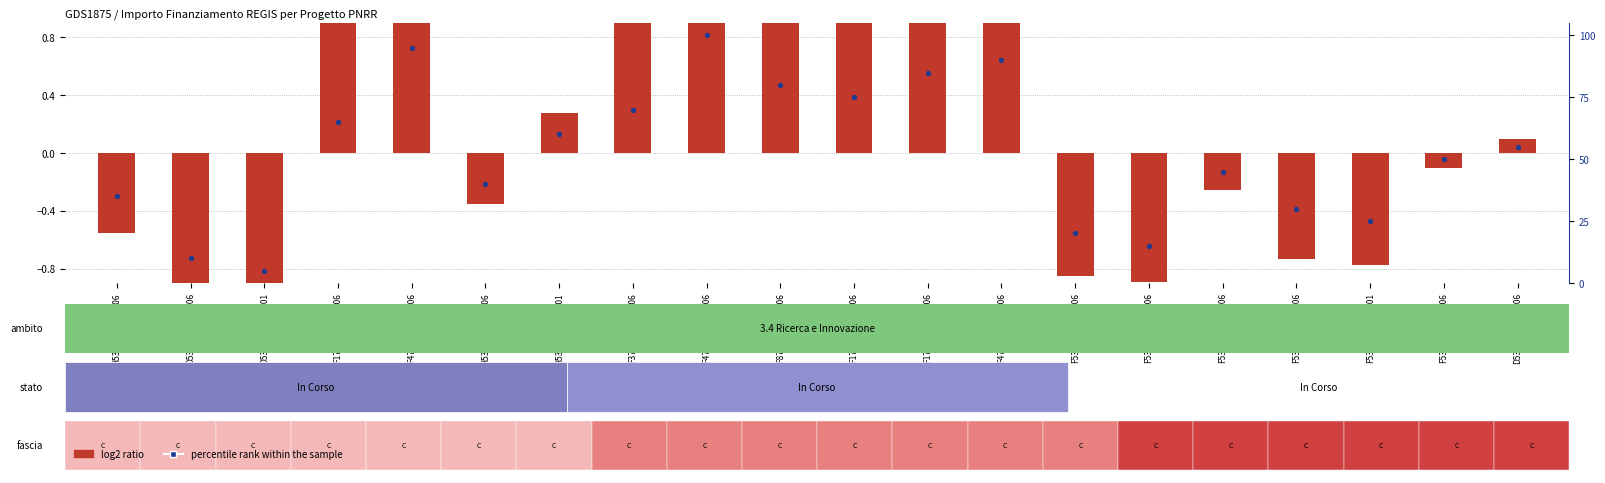

At how many categories does at least one series exceed 56?

9